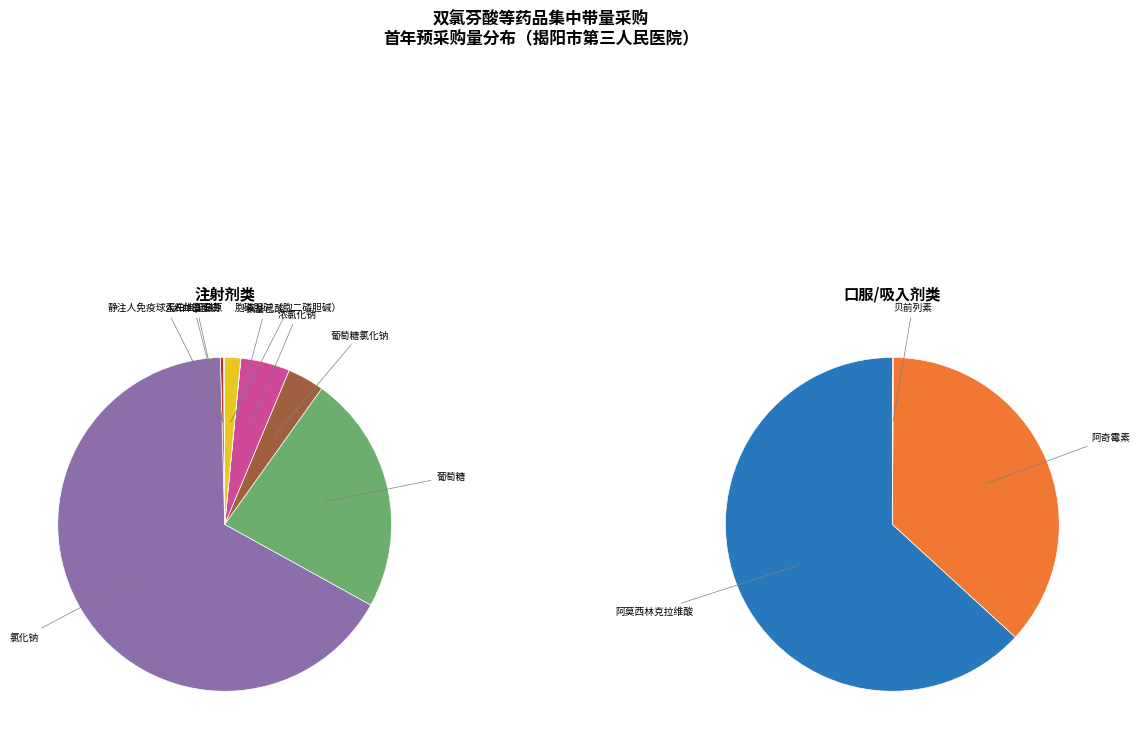

To the nearest percent, what is the combined percentage of 胞磷胆碱（胞二磷胆碱） and 静注人免疫球蛋白（pH4）?

1%